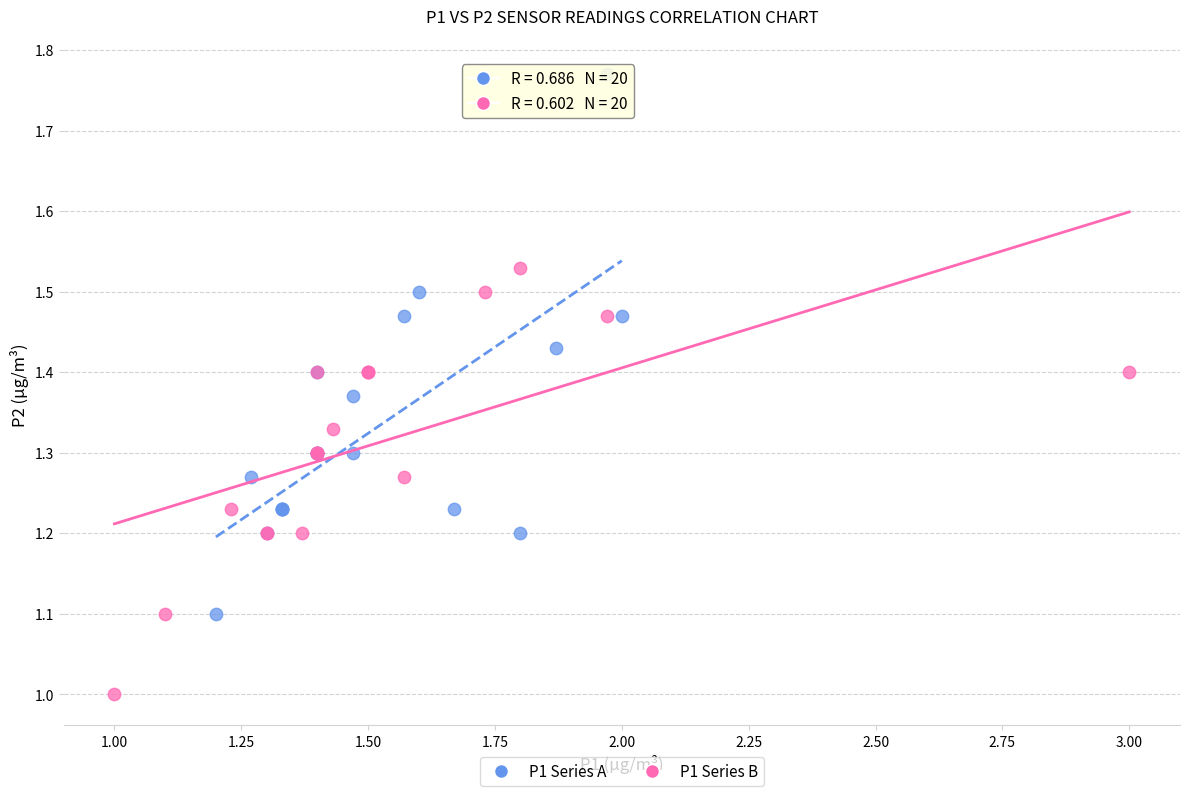

What are all the series names shown in the legend?

P1 Series A, P1 Series B